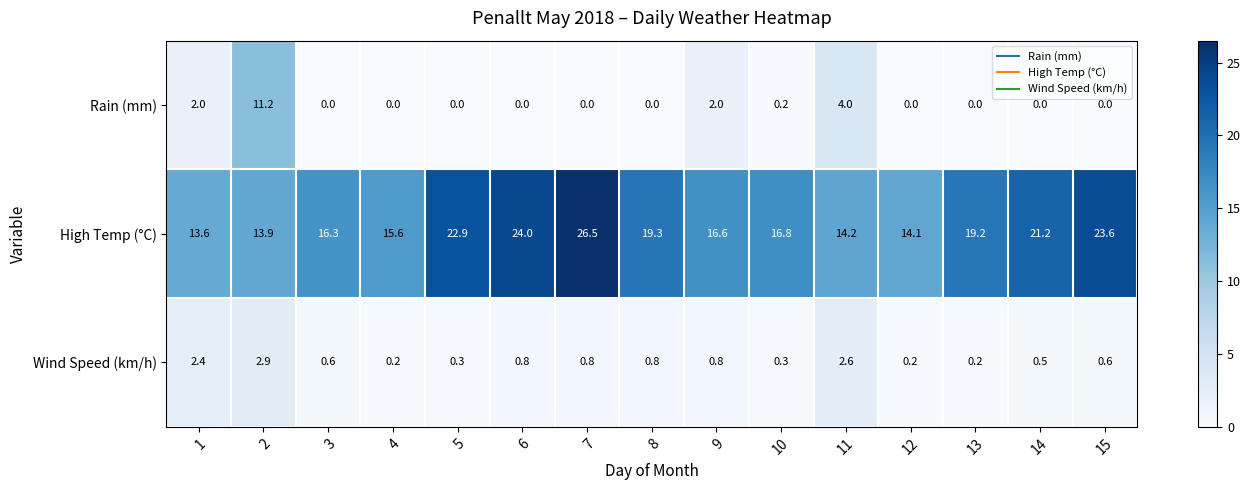

Which series has the largest total across all categories?

High Temp (°C)